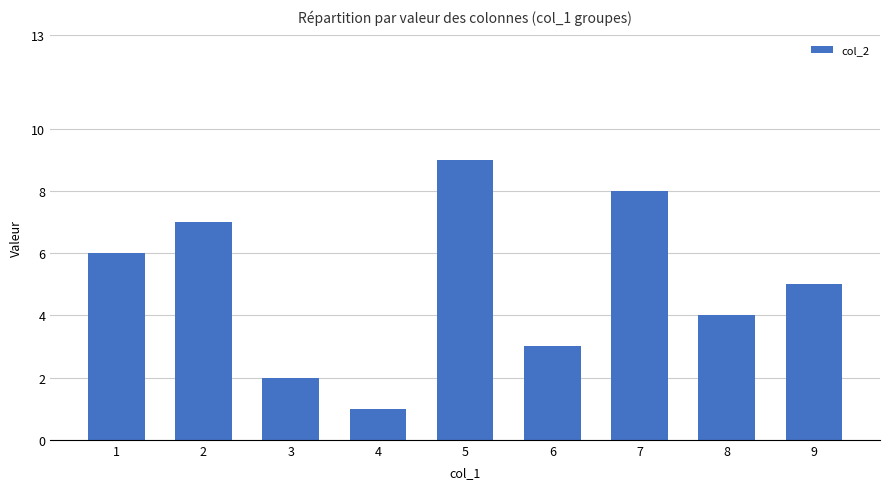

Rank the categories by value from highest to lowest.

5, 7, 2, 1, 9, 8, 6, 3, 4